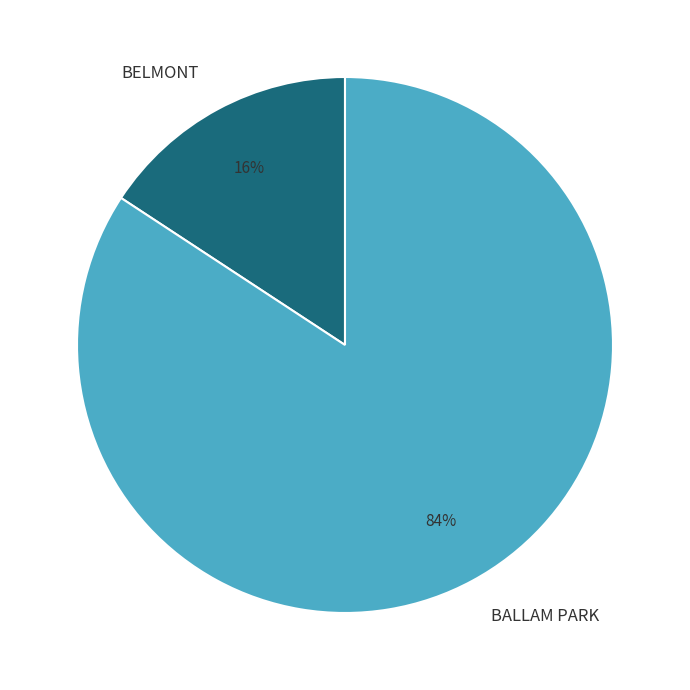

How many slices are in this pie chart?

2